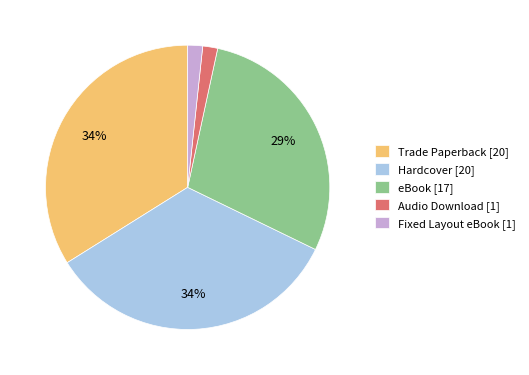

To the nearest percent, what percentage of the pie is Trade Paperback?

34%